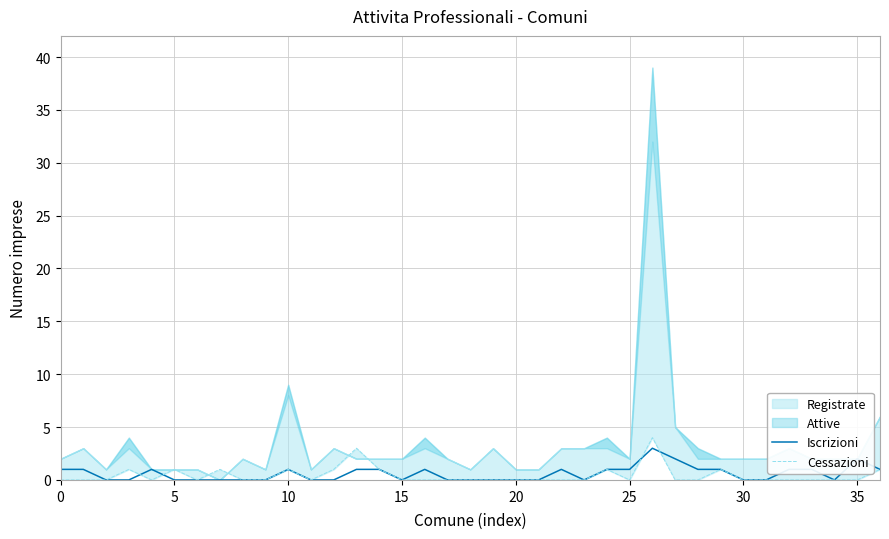

The Cessazioni series shows 2 at 27. True or false?

False